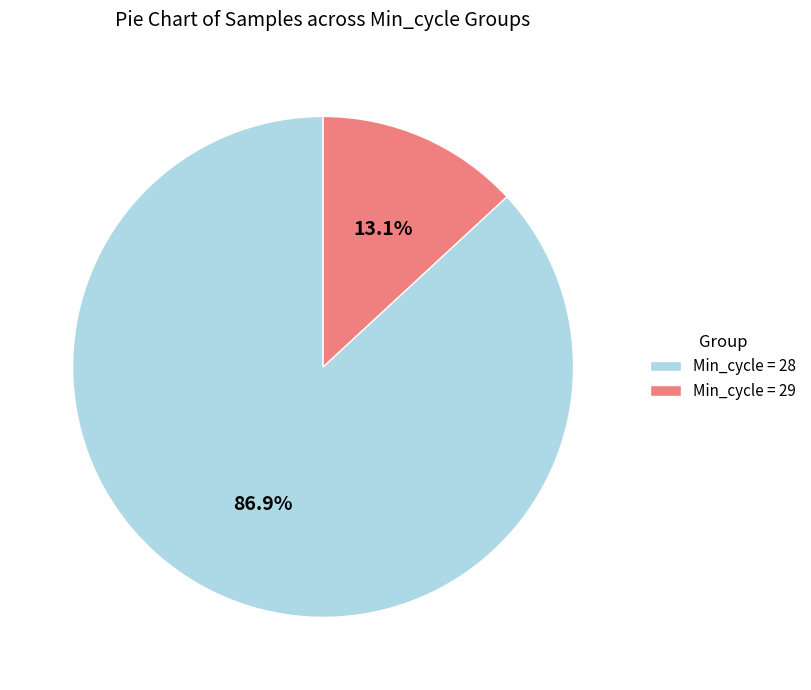

What is the majority slice?

Min_cycle = 28